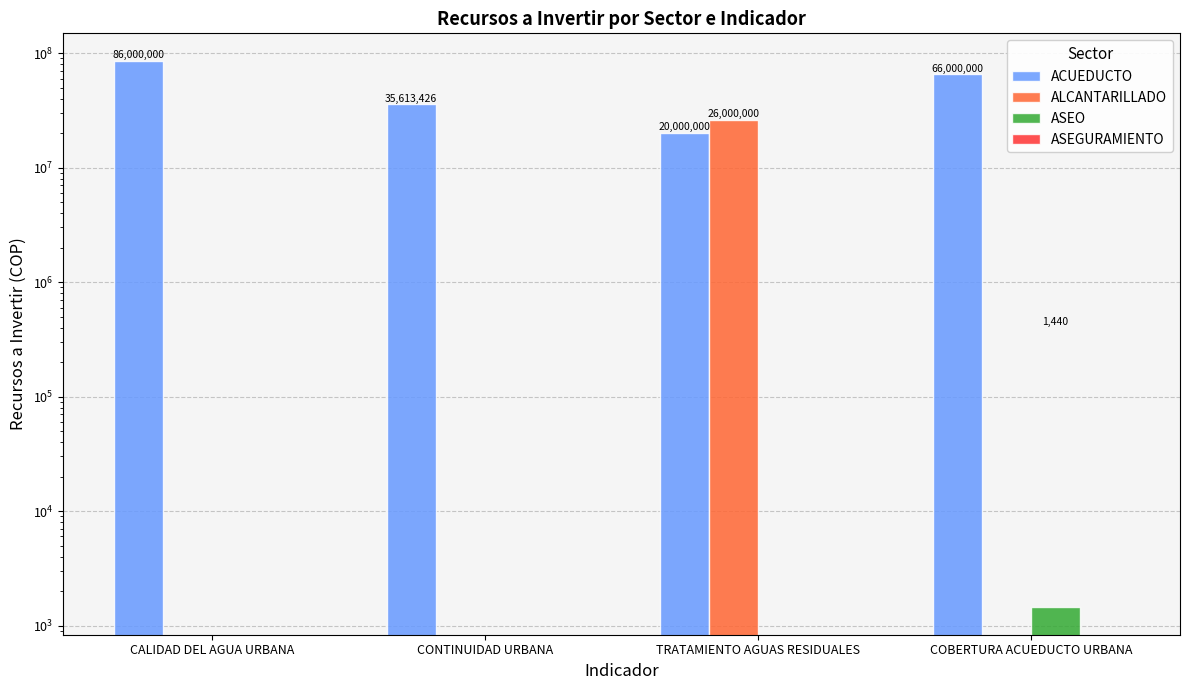

What is the spread (max minus min) of values at TRATAMIENTO AGUAS RESIDUALES?

26000000